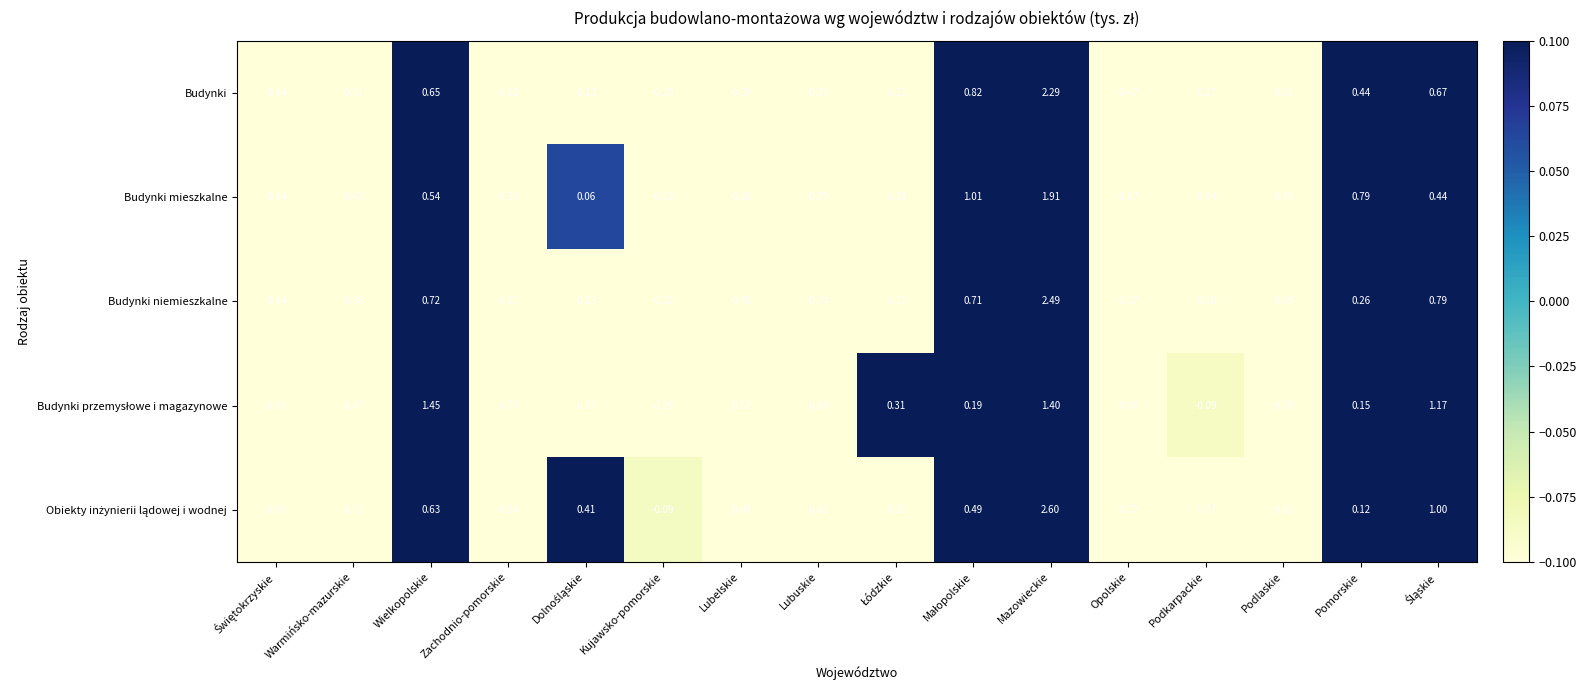

At which category is the sum across all series the highest?

Mazowieckie